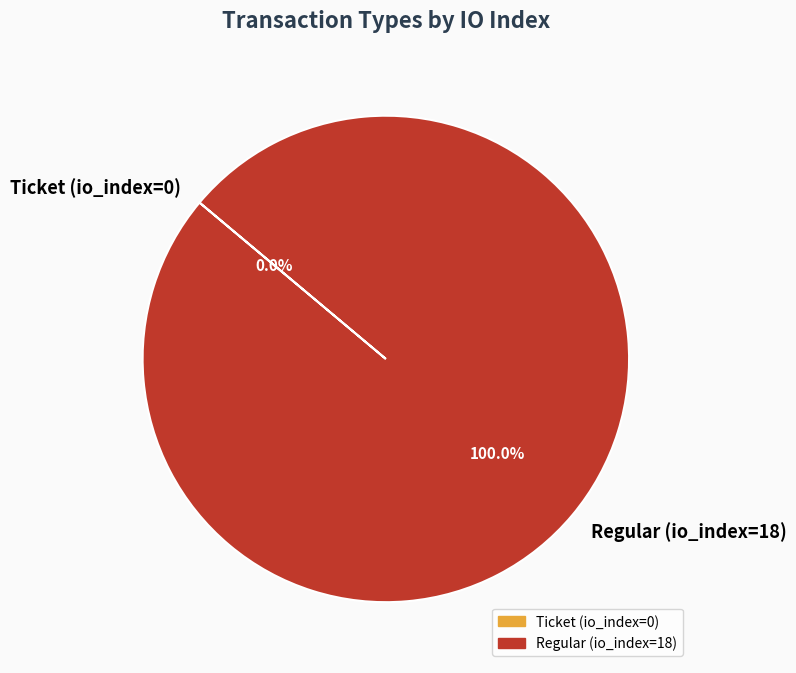

Count the number of slices in the pie.

2